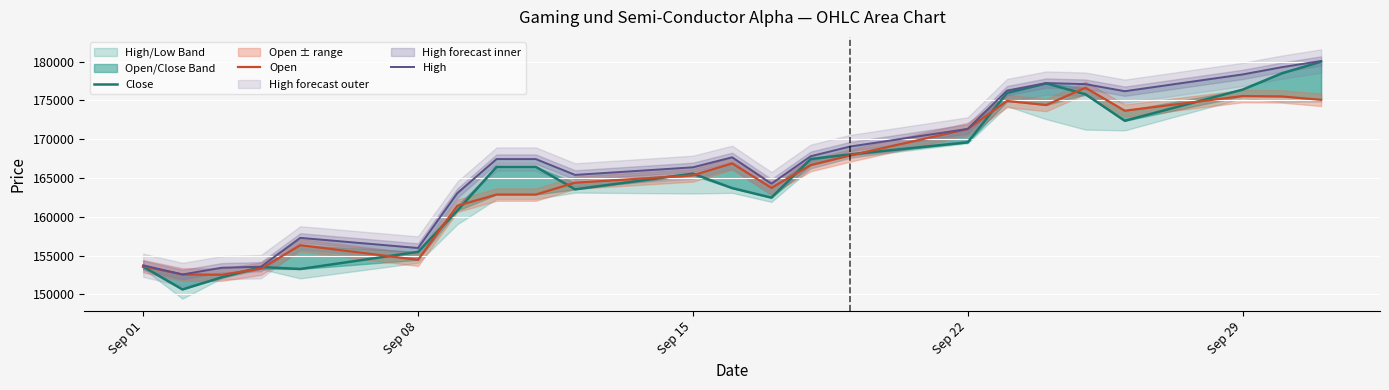

What is the maximum value shown in the chart?

180091